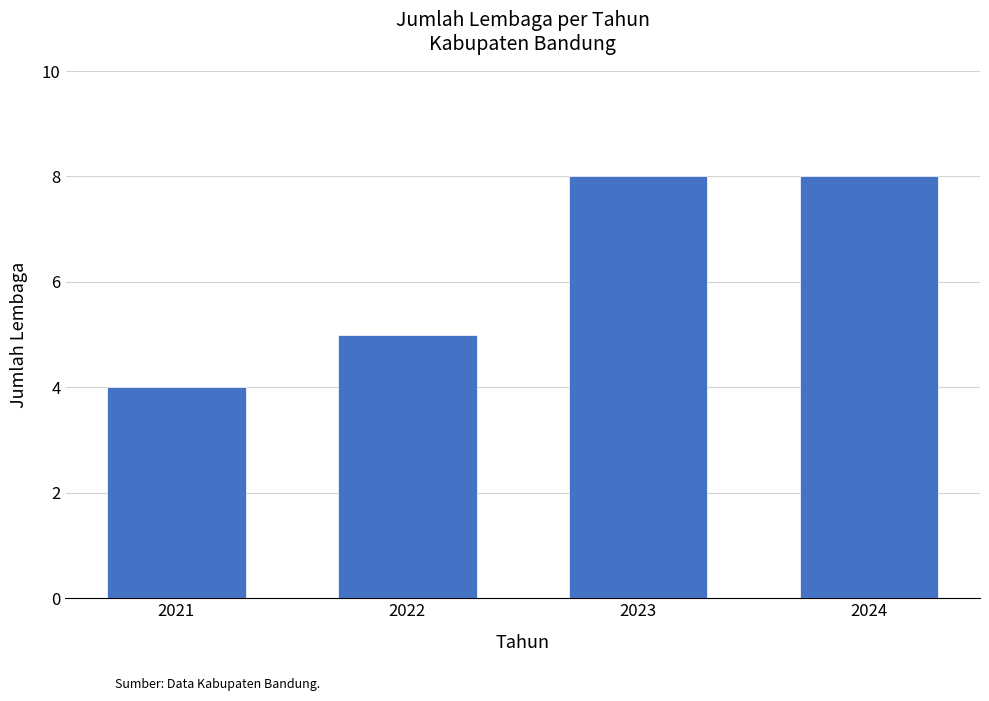

What value does the data have at 2022?

5